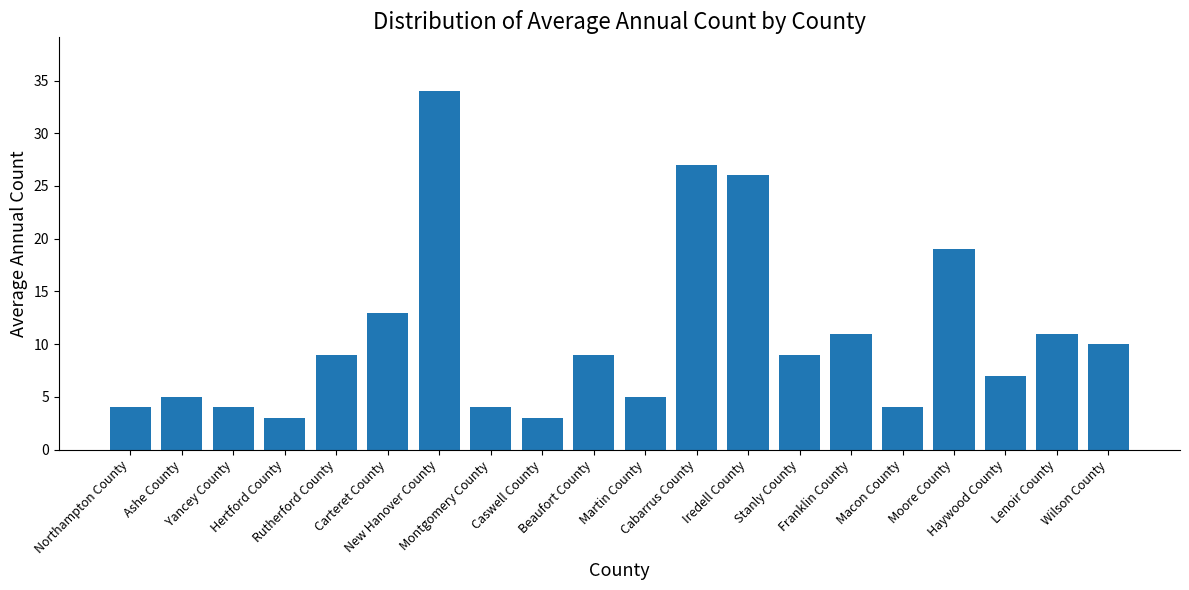

What is the average value?

11